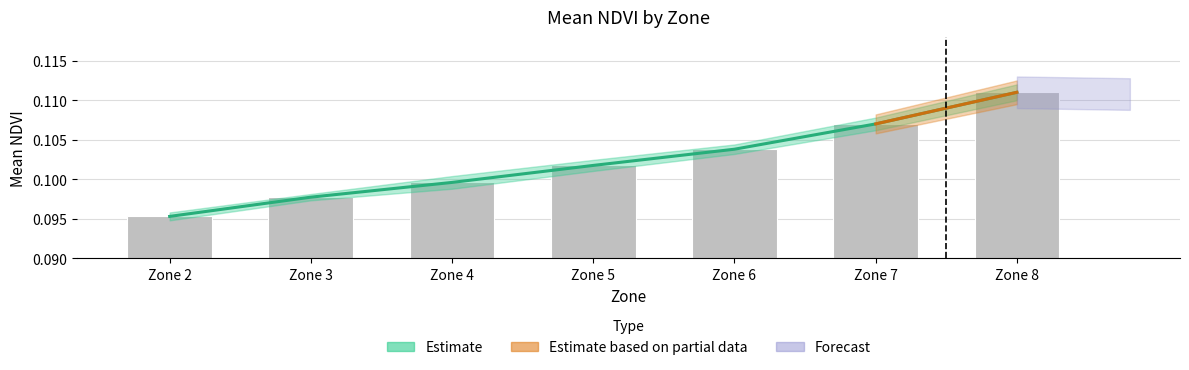

Is it true that the value at Zone 4 is 0.2?

False